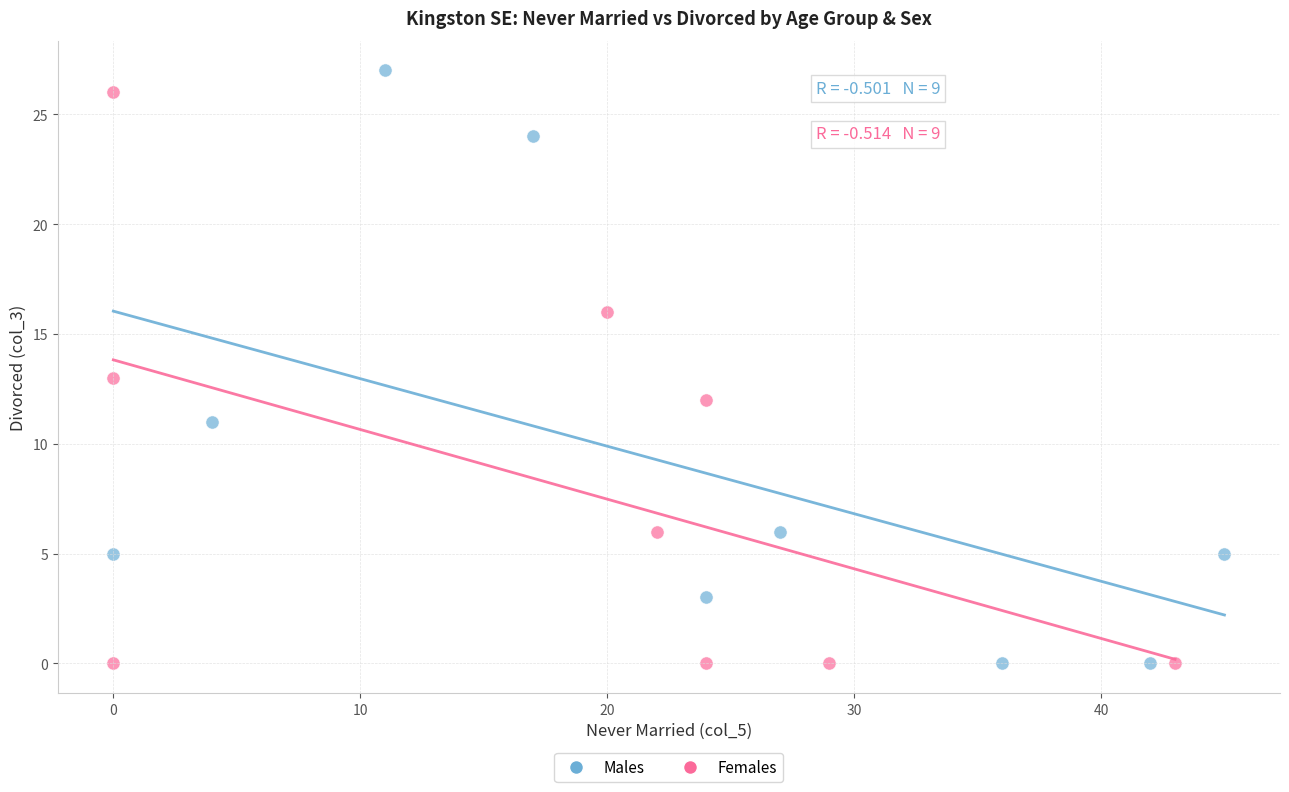

What are all the series names shown in the legend?

Males, Females